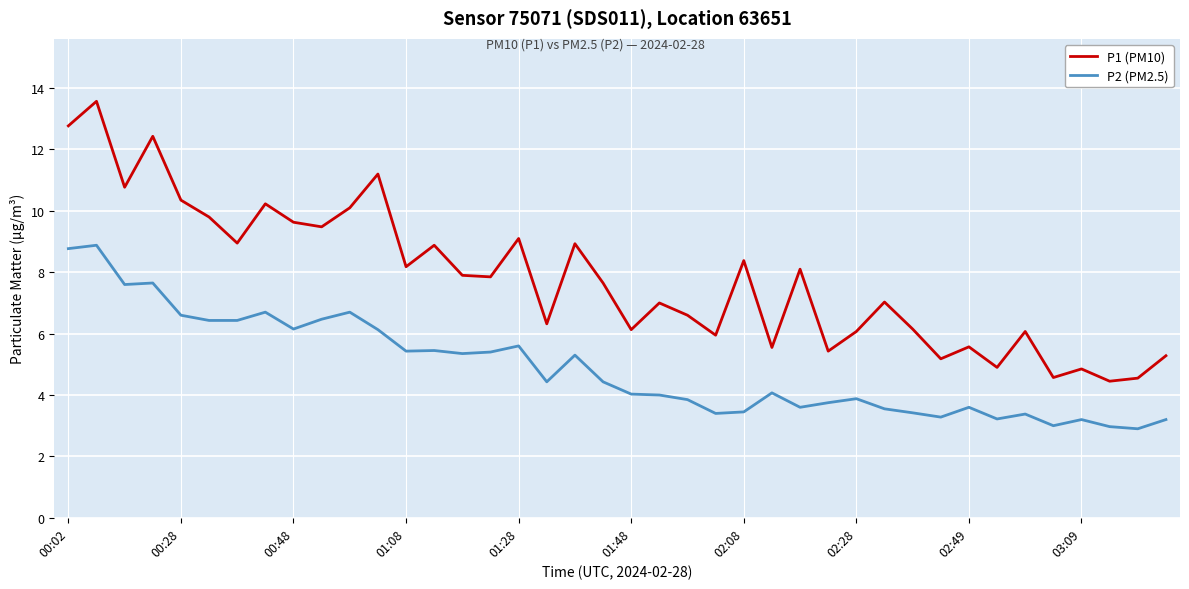

What is the lowest value of the P1 (PM10) series?

4.5